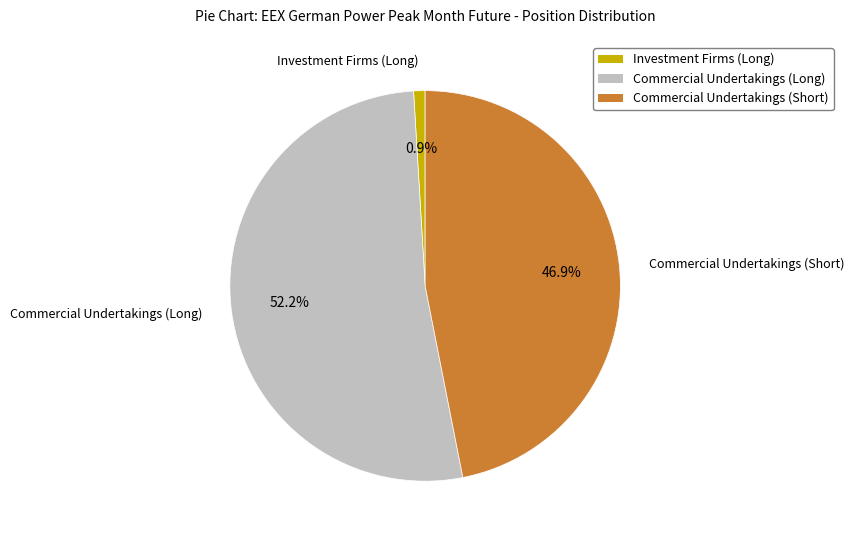

Which category accounts for the majority?

Commercial Undertakings (Long)